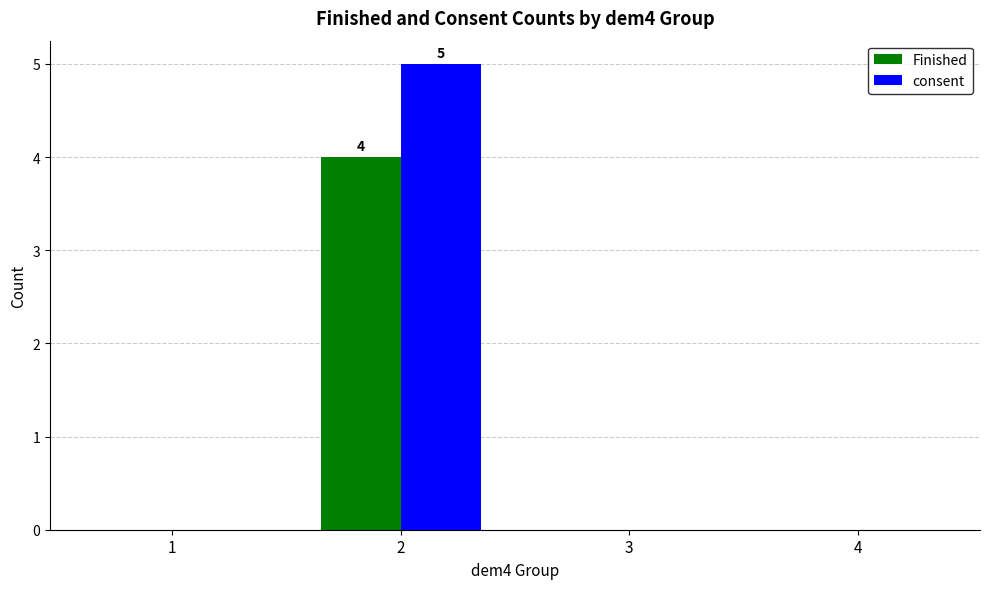

Is the value of consent at 4 greater than the value of Finished at 2?

No